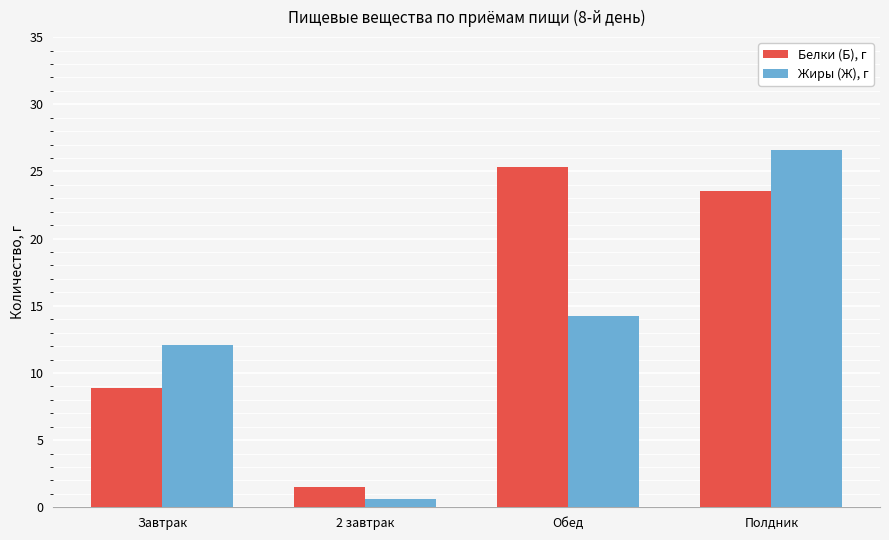

The Белки (Б), г series shows 25.4 at Обед. True or false?

True